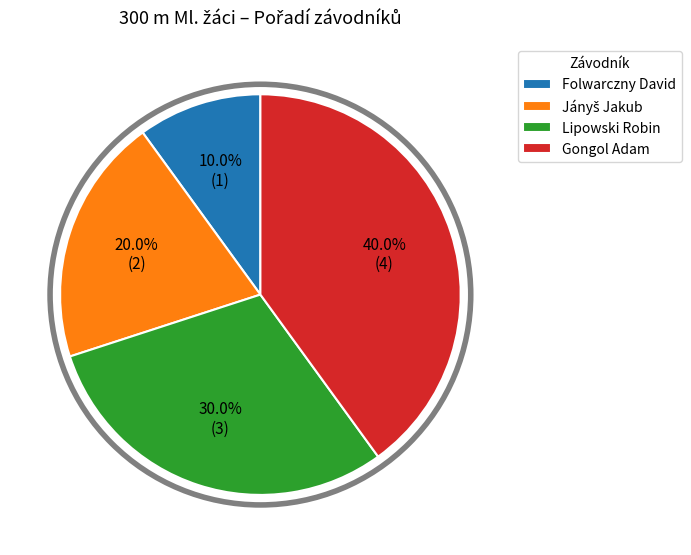

How much of the chart is everything except Lipowski Robin?

70.0%